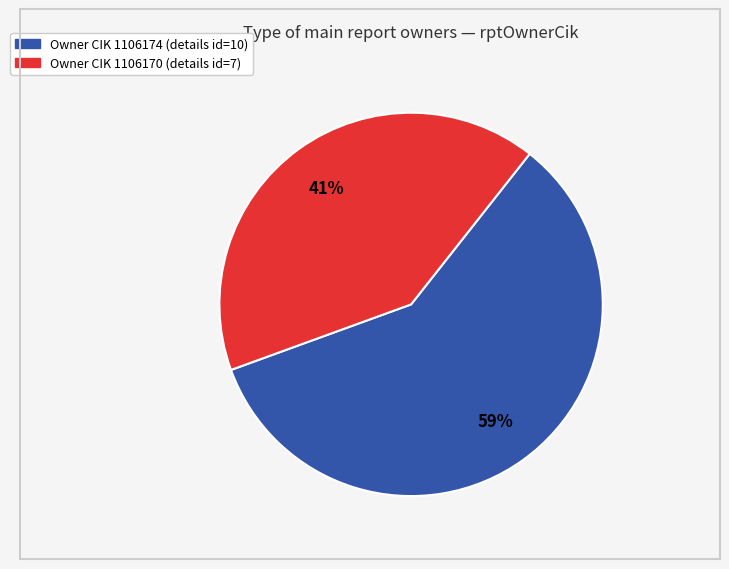

Is there a majority slice in this chart?

Yes